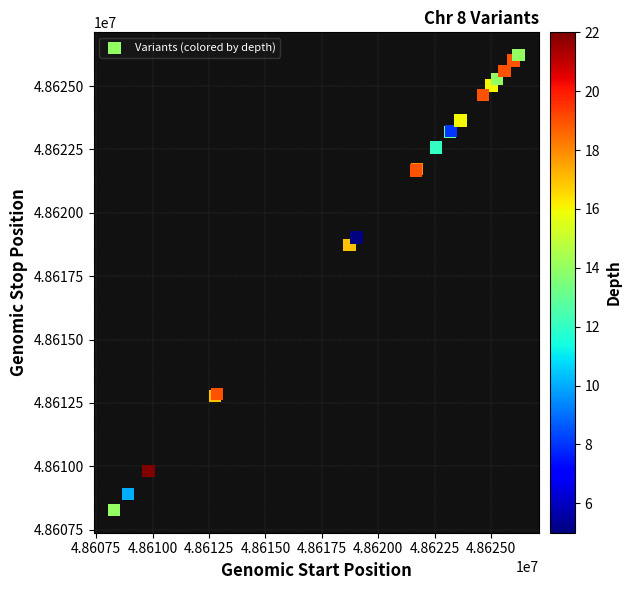

What Y value in the scatter plot is closest to 48617247?

48618731